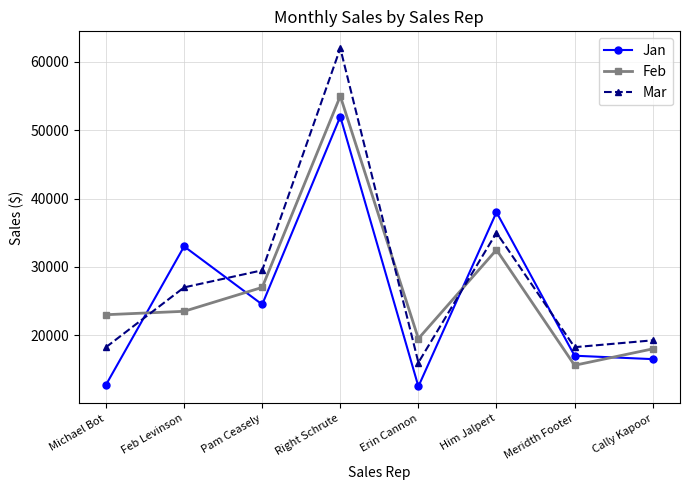

True or false: Mar and Jan cross at least once.

True